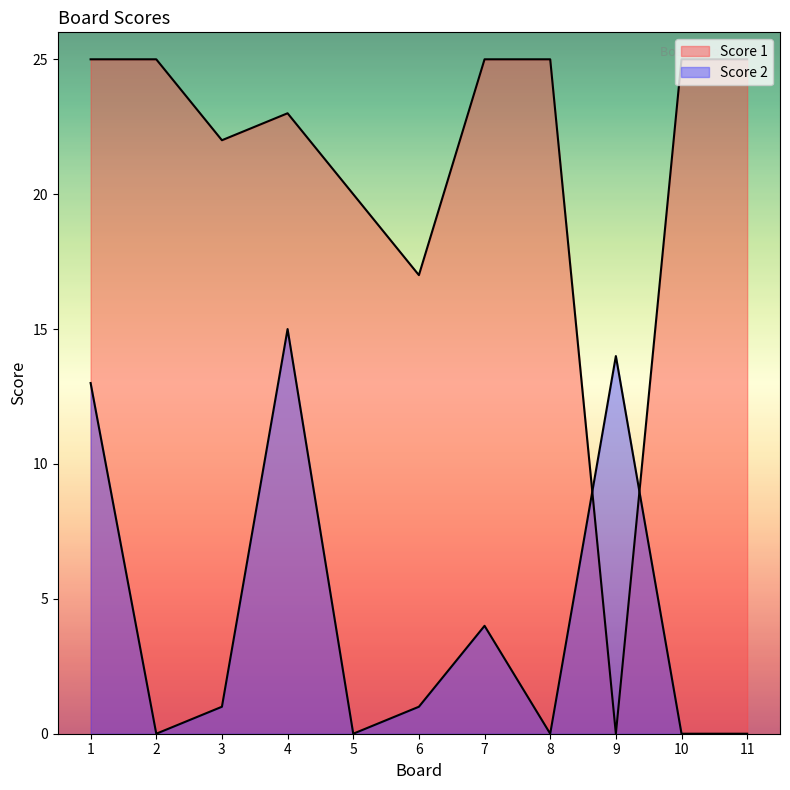

How many intersections are there between Score 2 and Score 1?

2